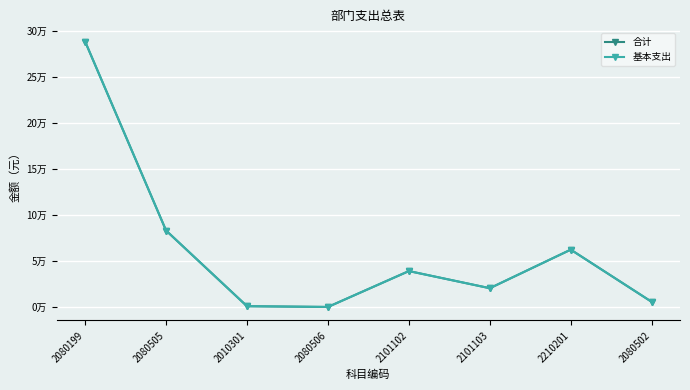

Is this an area chart (filled region under the line)?

No